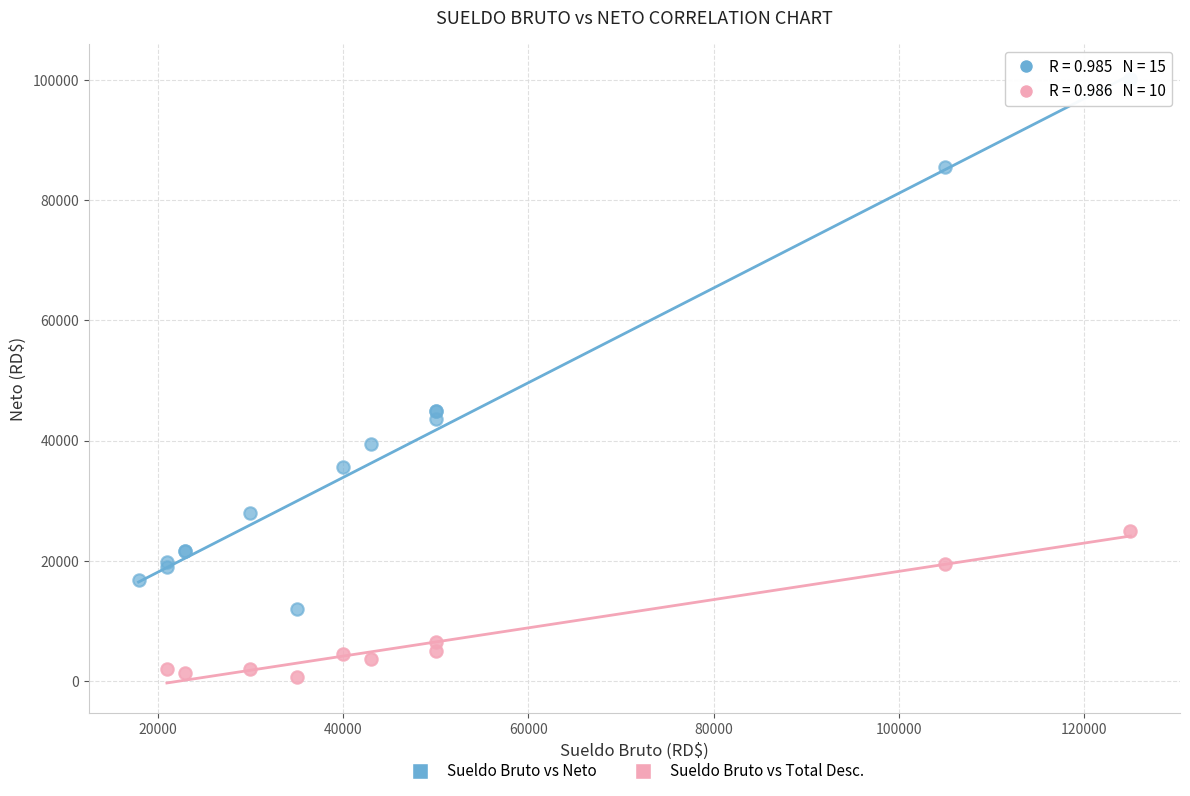

Which series contains the lowest Y value?

Sueldo Bruto vs Total Desc.